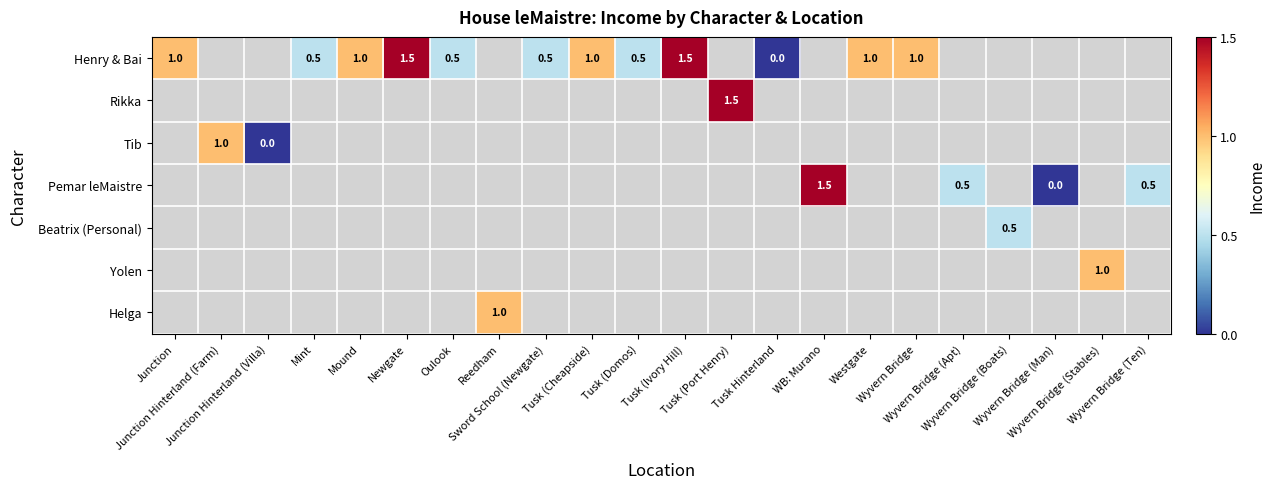

Which category has the highest value across all series?

Newgate